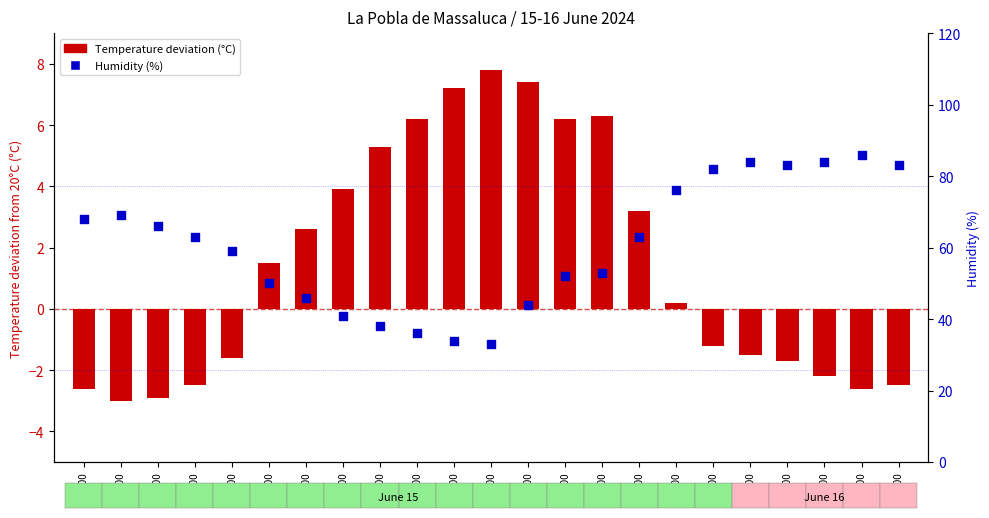

What are all the series names shown in the legend?

Temperature deviation (C), Humidity (%)